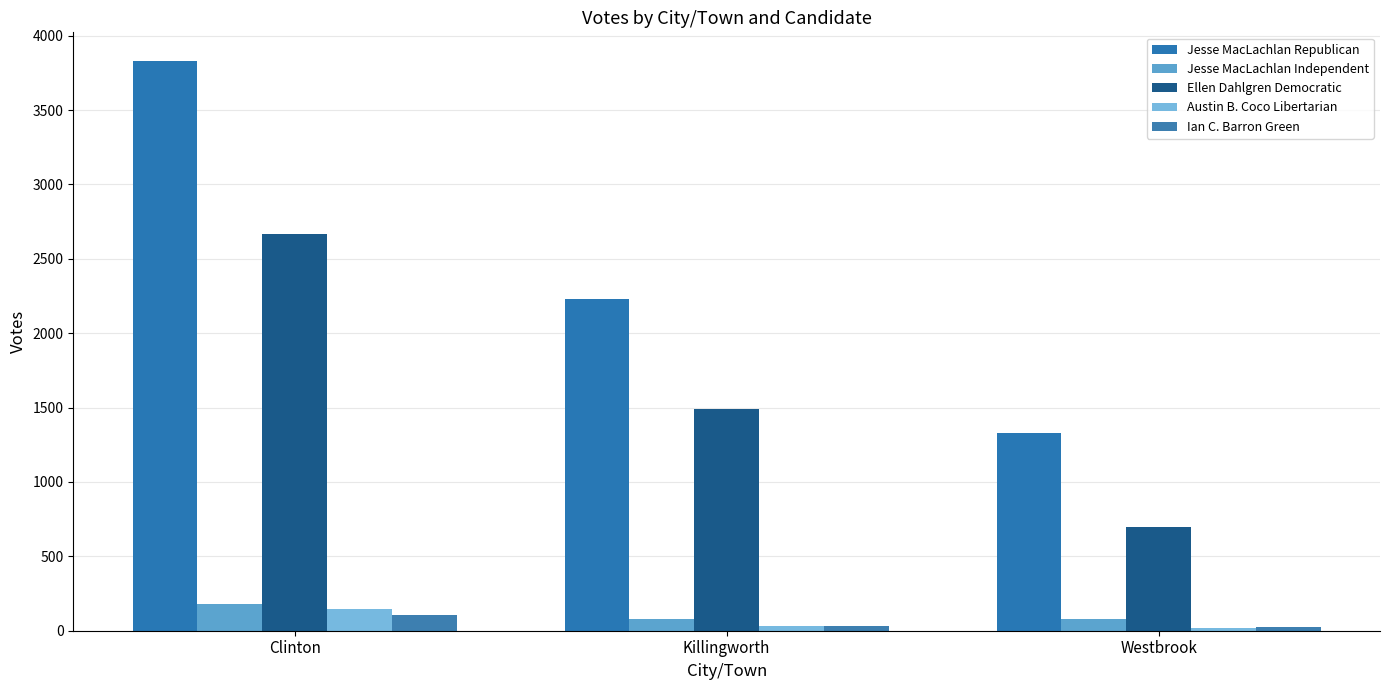

At how many categories does at least one series exceed 856?

3